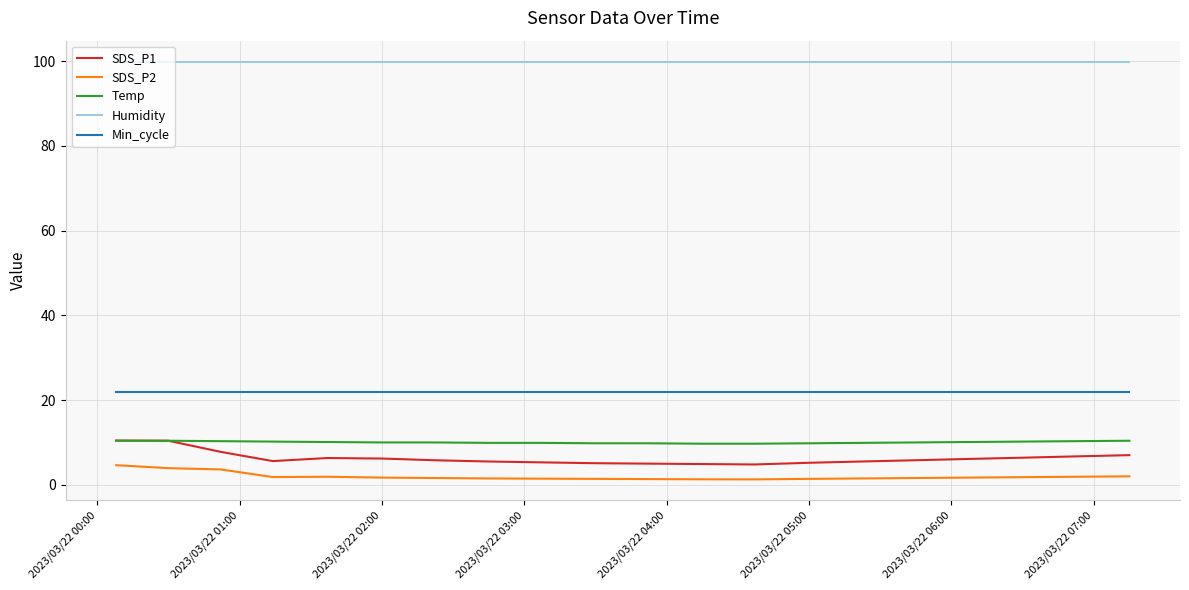

Which series has the widest spread of values?

SDS_P1